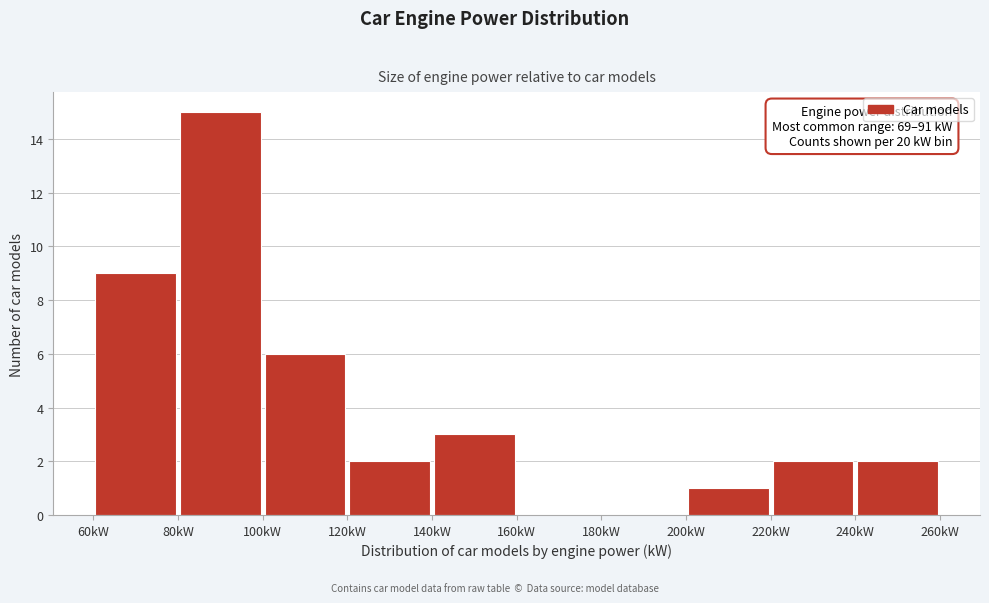

Over which range of the x-axis is the bar tallest?

80 to 100